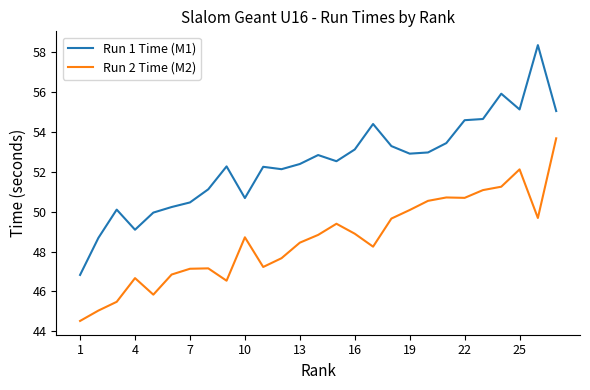

True or false: Run 2 Time (M2) and Run 1 Time (M1) cross at least once.

False